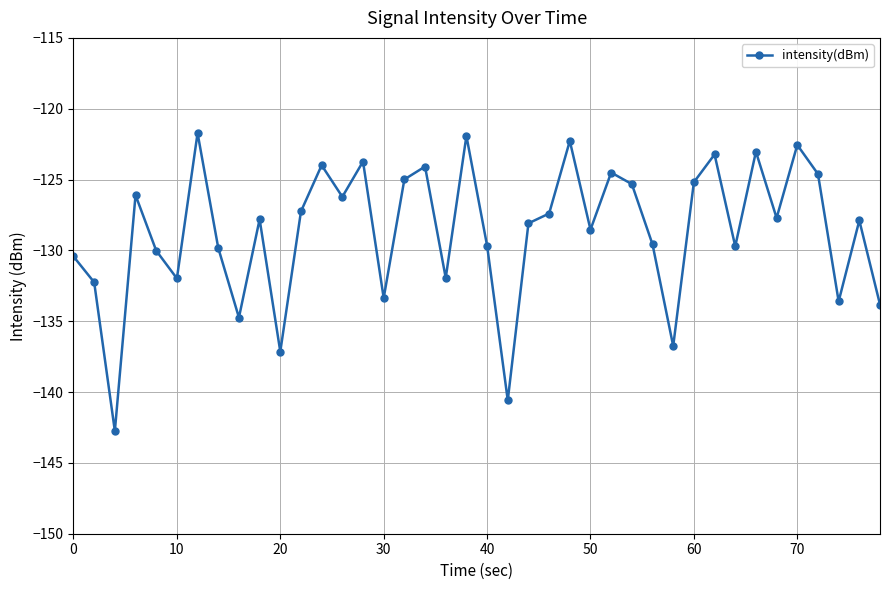

What is the sum of all values?

-5146.3